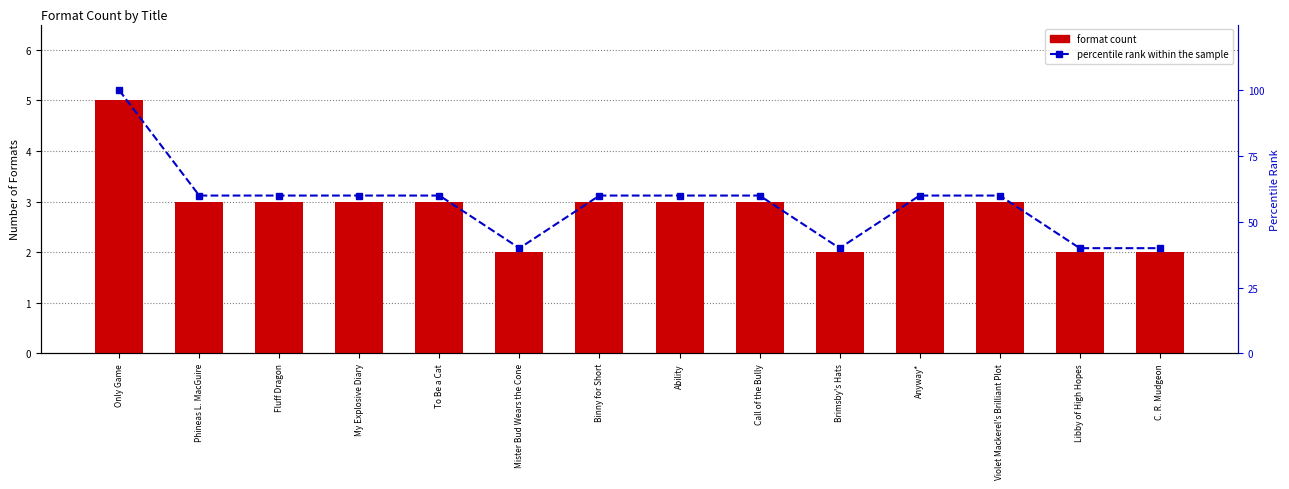

Between Fluff Dragon and Binny for Short, which is larger?

Fluff Dragon